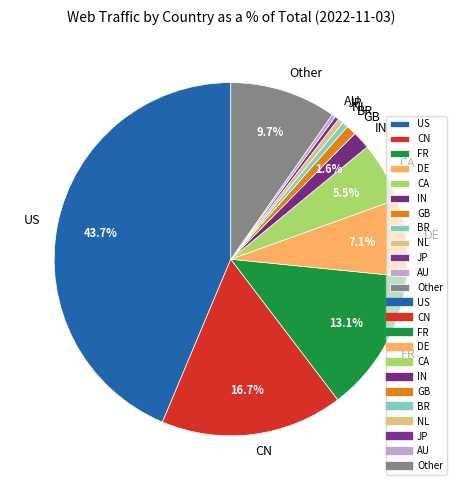

How many slices are in this pie chart?

12